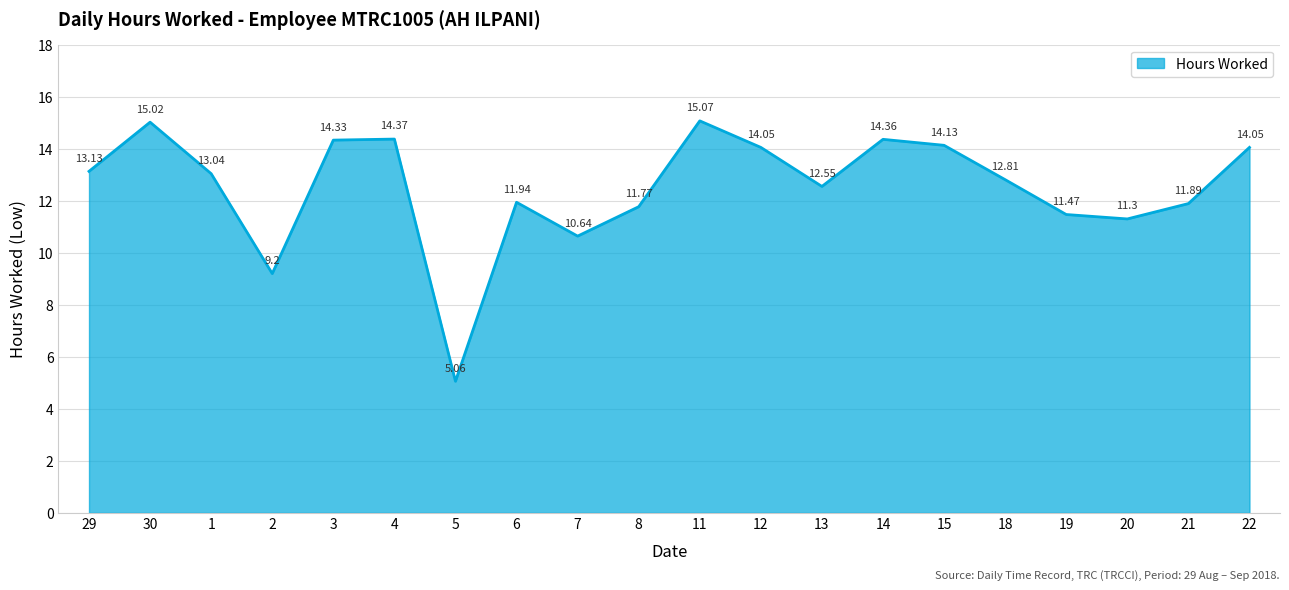

What is the sum of all values?

250.2